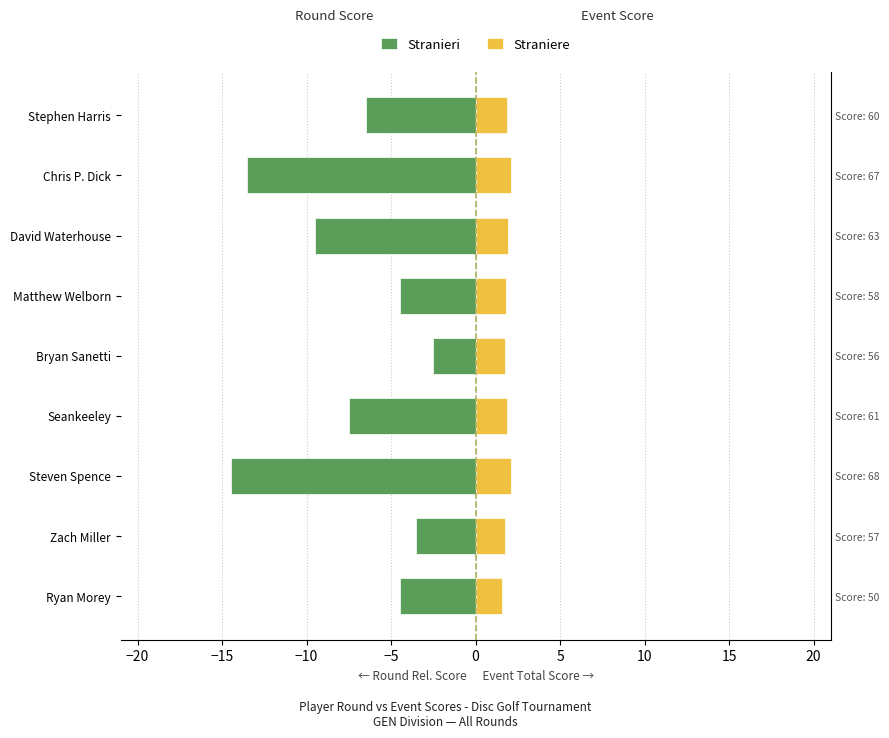

What is the greatest value displayed?

2.1